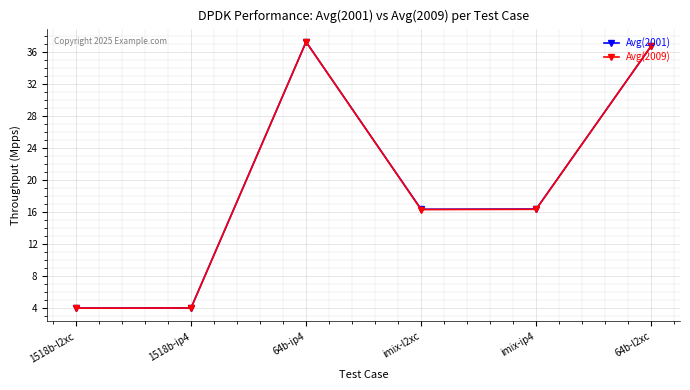

What is the maximum value for Avg(2001)?

37.3